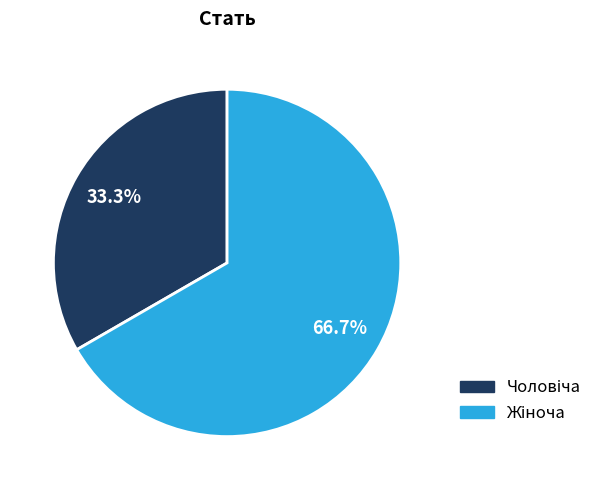

Is there any slice that represents more than half of the pie?

Yes